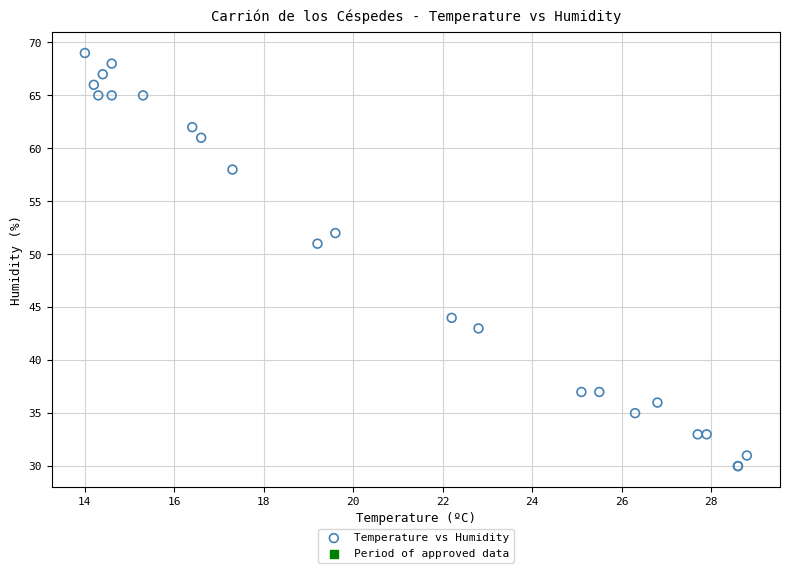

What Y value in the scatter plot is closest to 49?

51